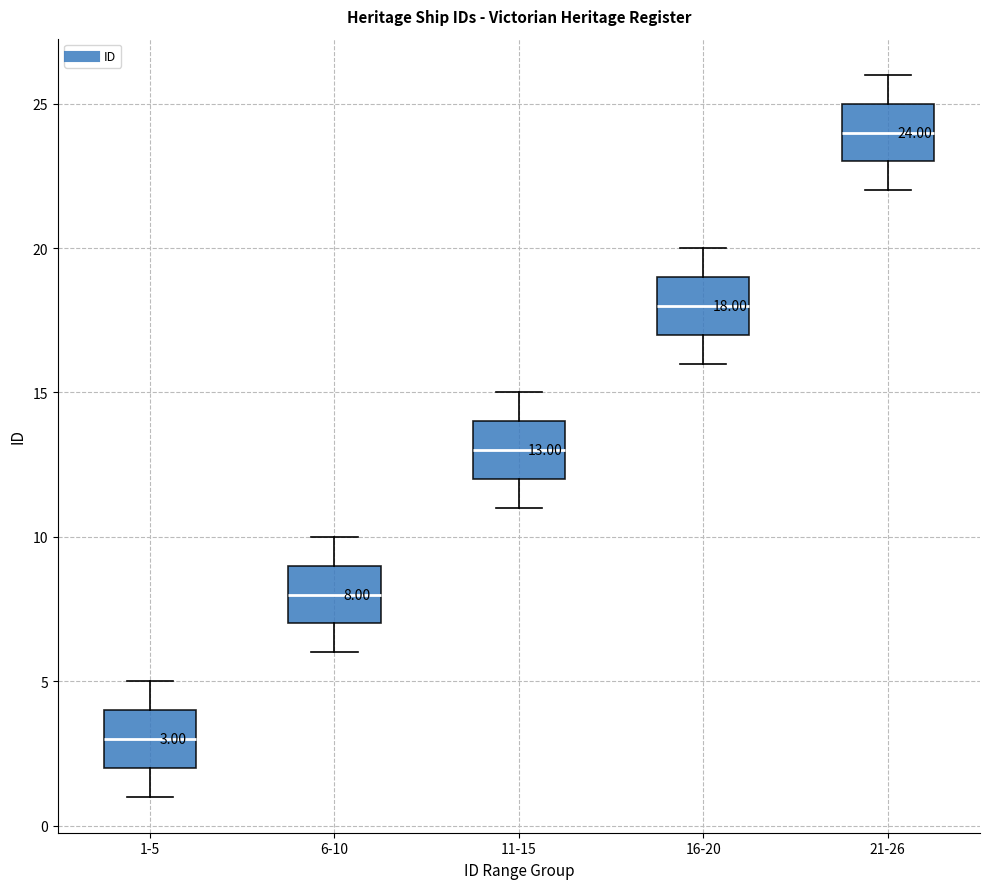

Which box has the highest median line?

21-26